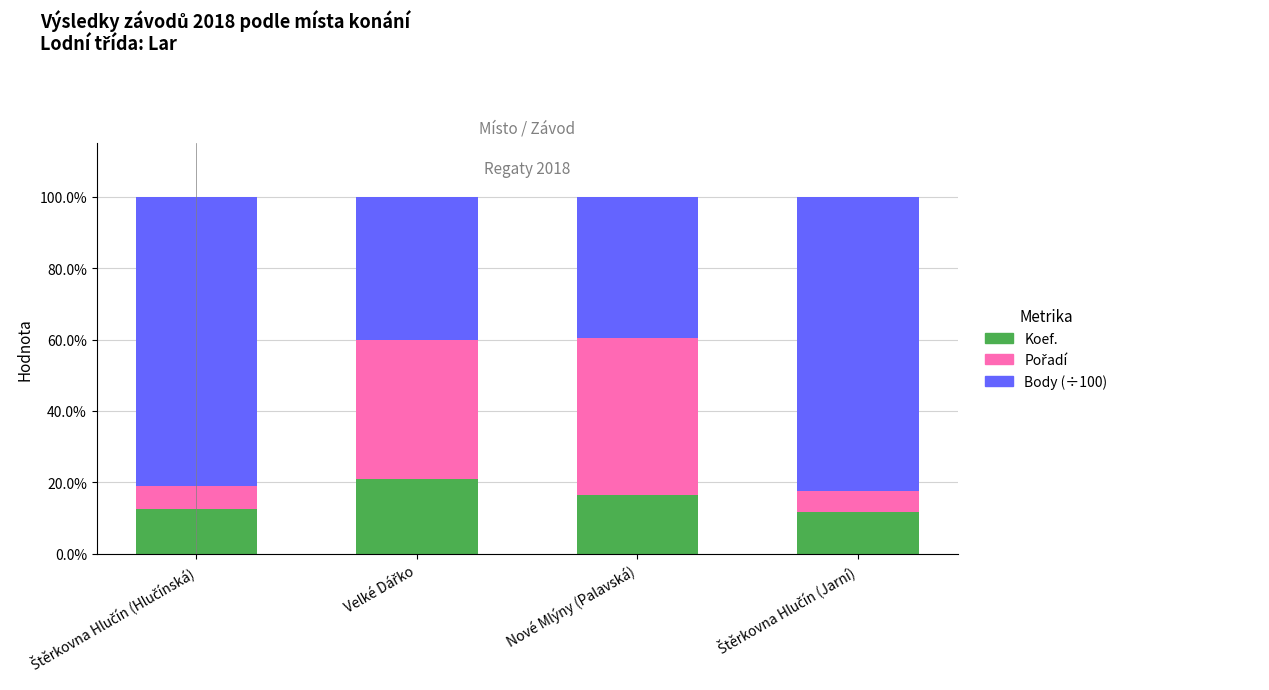

Are the bars grouped side by side (vs. stacked)?

No